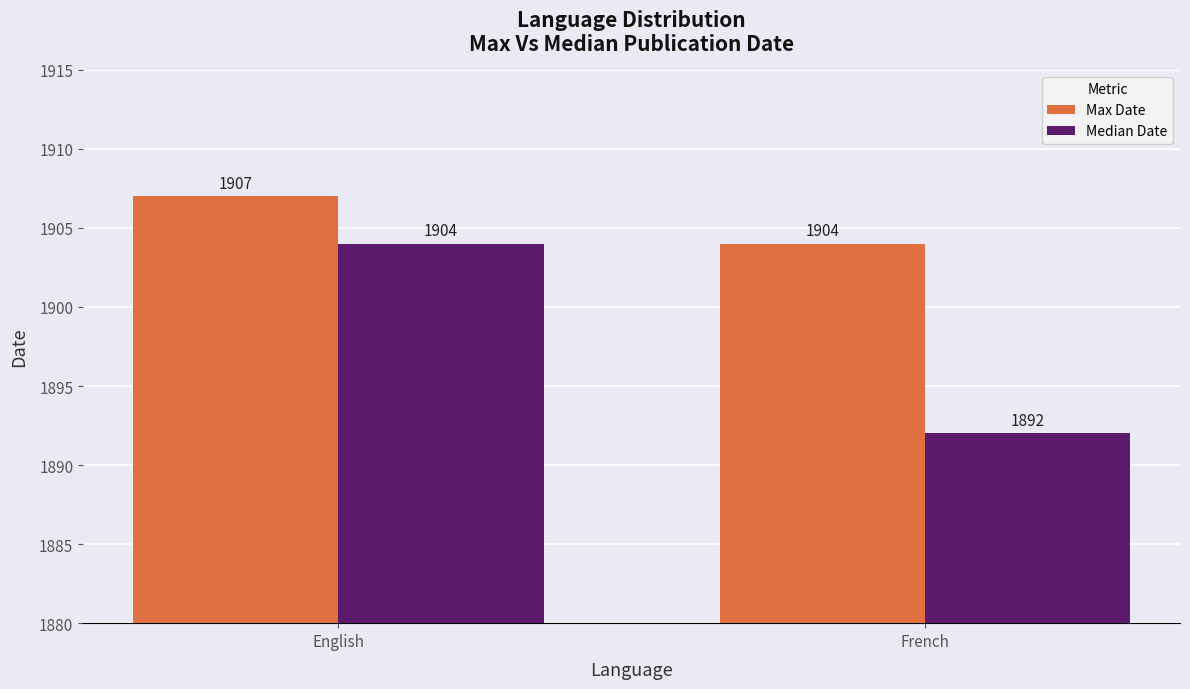

How many bars are there in each group?

2